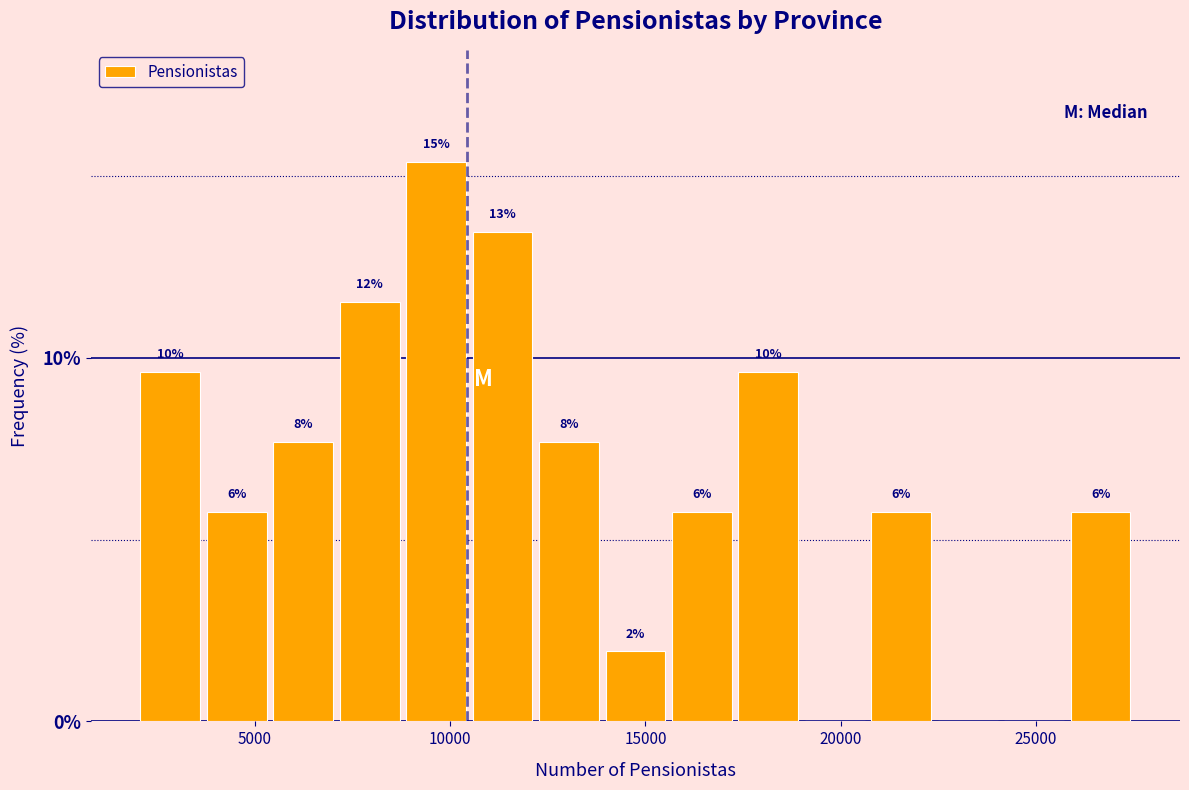

Around what value on the x-axis is the tallest bar? Give the approximate position of its centre, as read against the axis.

9500